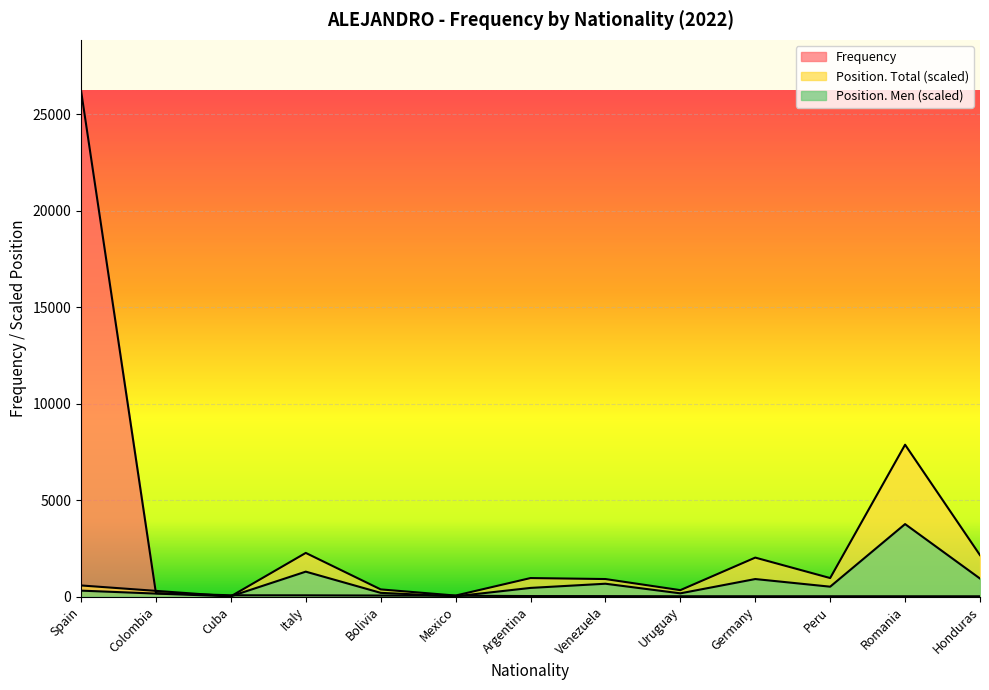

At which category is the sum across all series the highest?

Spain